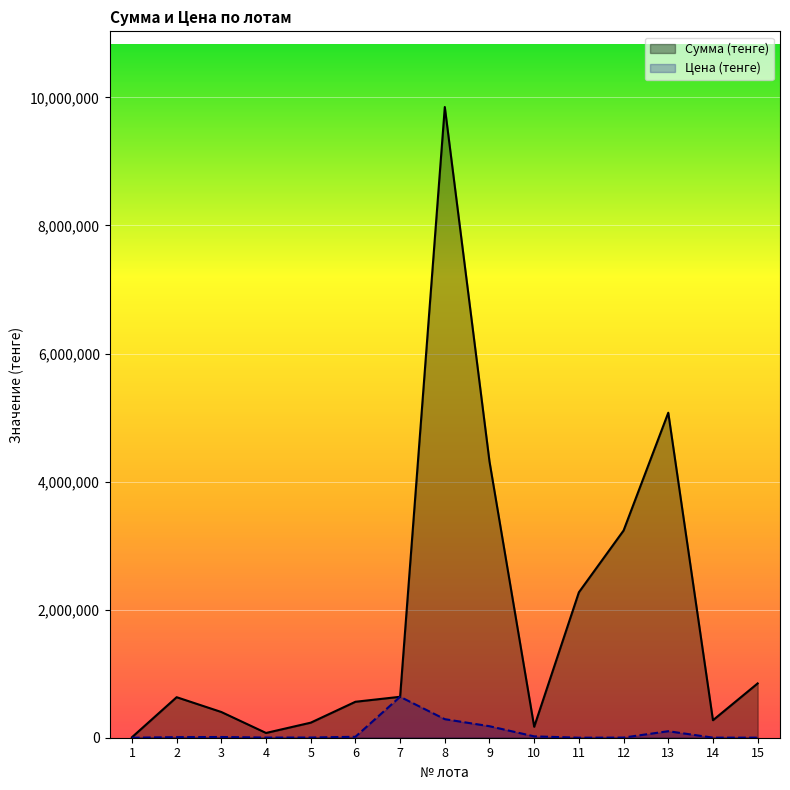

Rank the series by their maximum value, from lowest to highest.

Цена (тенге), Сумма (тенге)